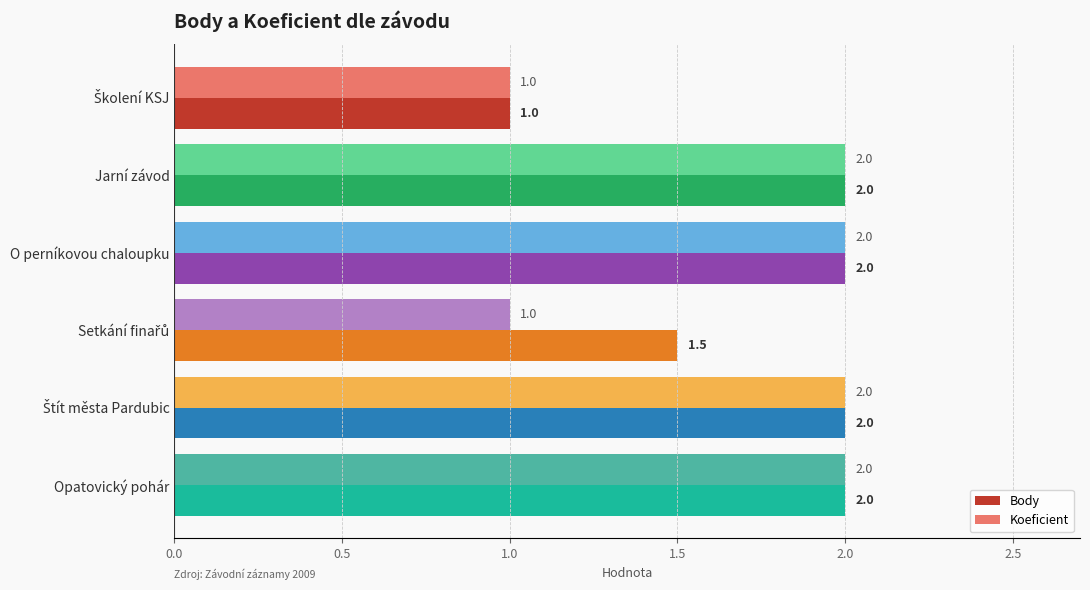

The Koeficient series shows 2.0 at Opatovický pohár. True or false?

True